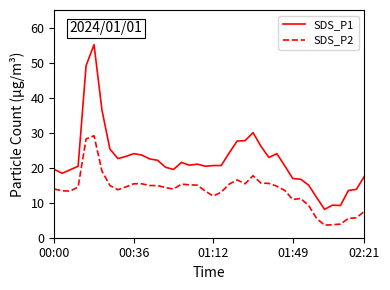

What is the difference between the maximum and minimum values in the SDS_P1 series?

47.0